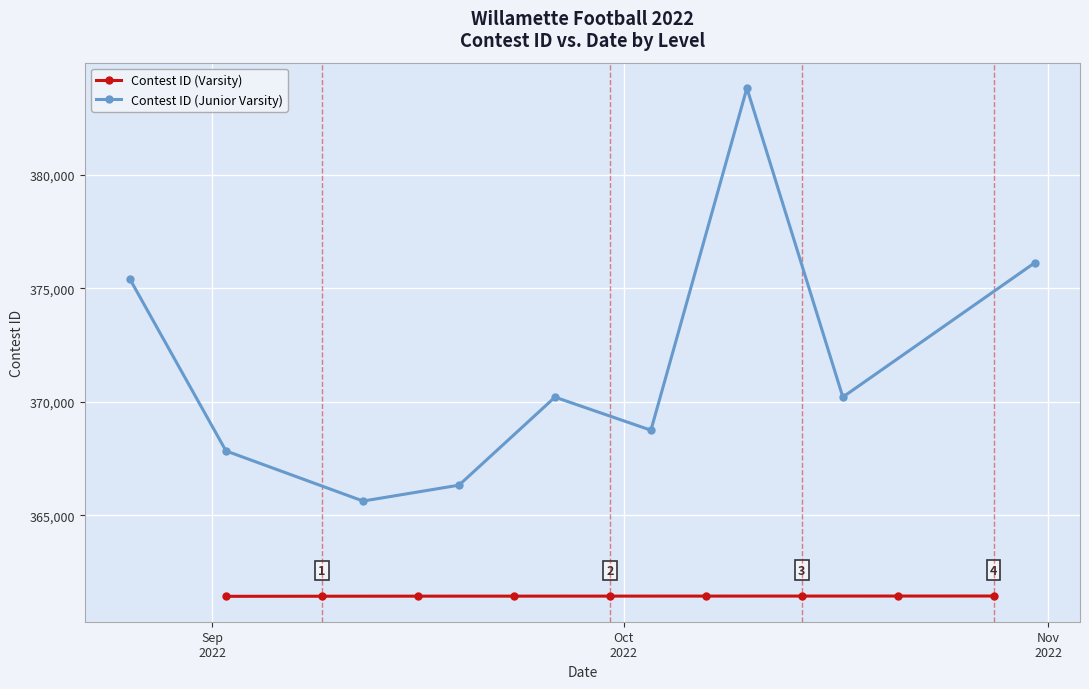

What is the maximum value for Contest ID (Varsity)?

361446